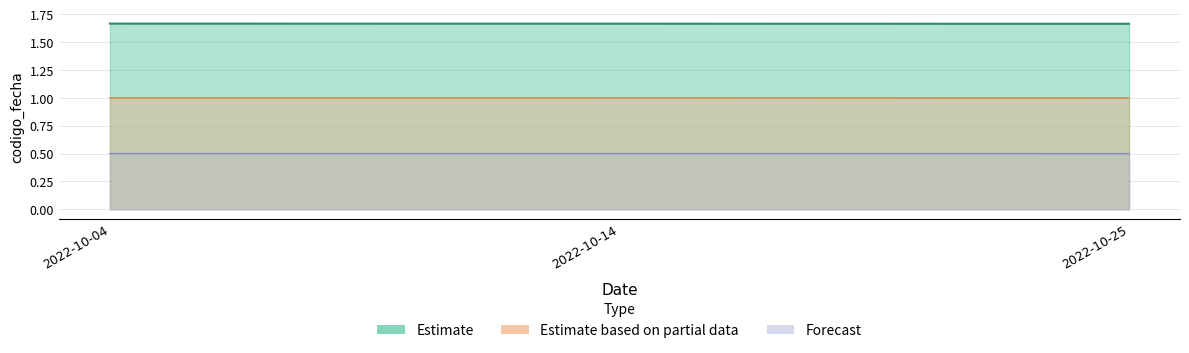

Between 2022-10-25 and 2022-10-14, which is larger?

2022-10-14